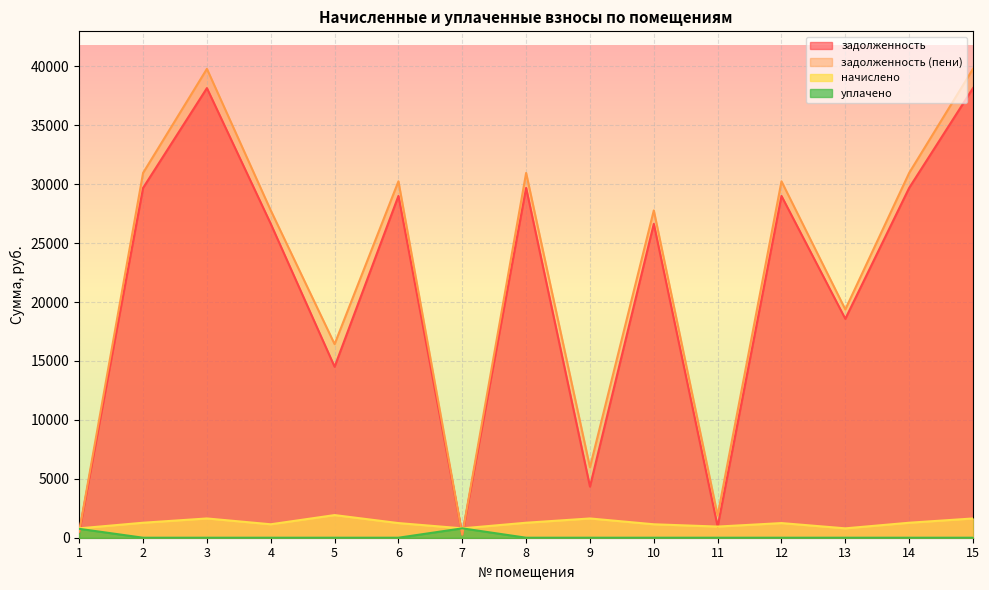

Between which two adjacent categories do начислено and задолженность first intersect?

1 and 2